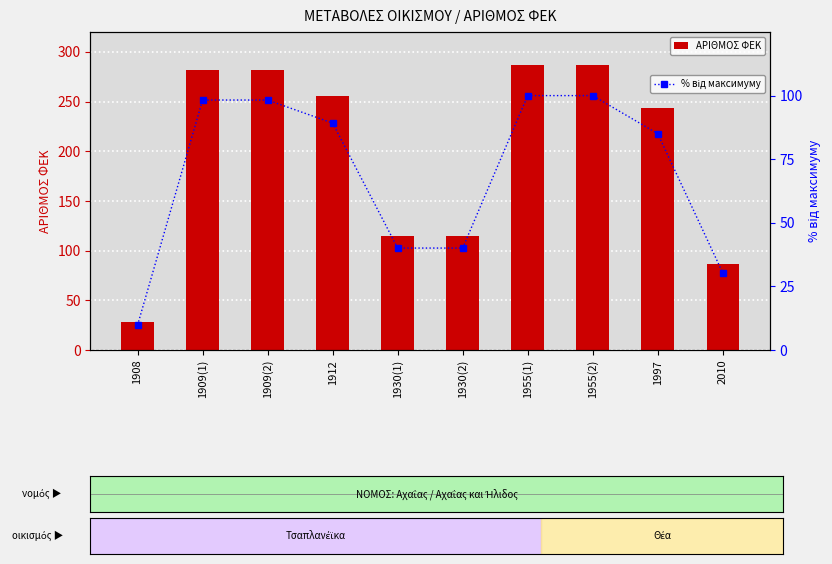

Between 1930(1) and 1955(2), which series saw the biggest shift?

ΑΡΙΘΜΟΣ ΦΕΚ